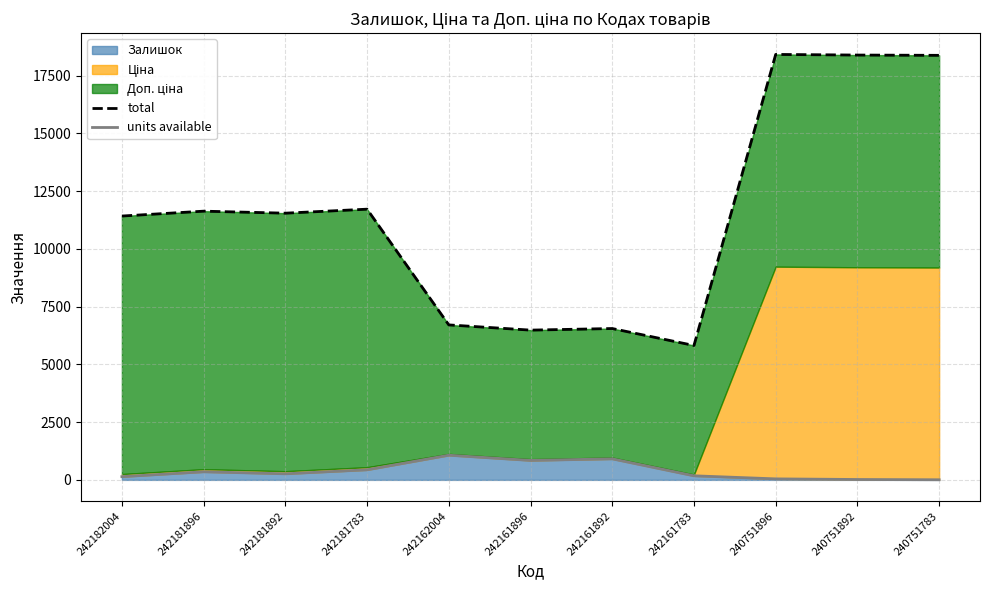

How many data points in total are above 11543?

6